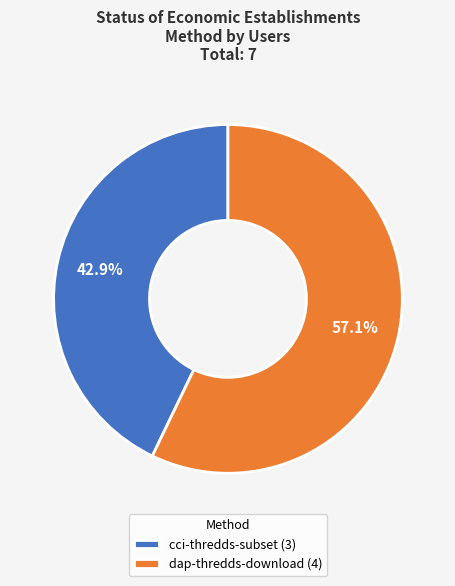

What percentage is the dap-thredds-download slice, to the nearest percent?

57%